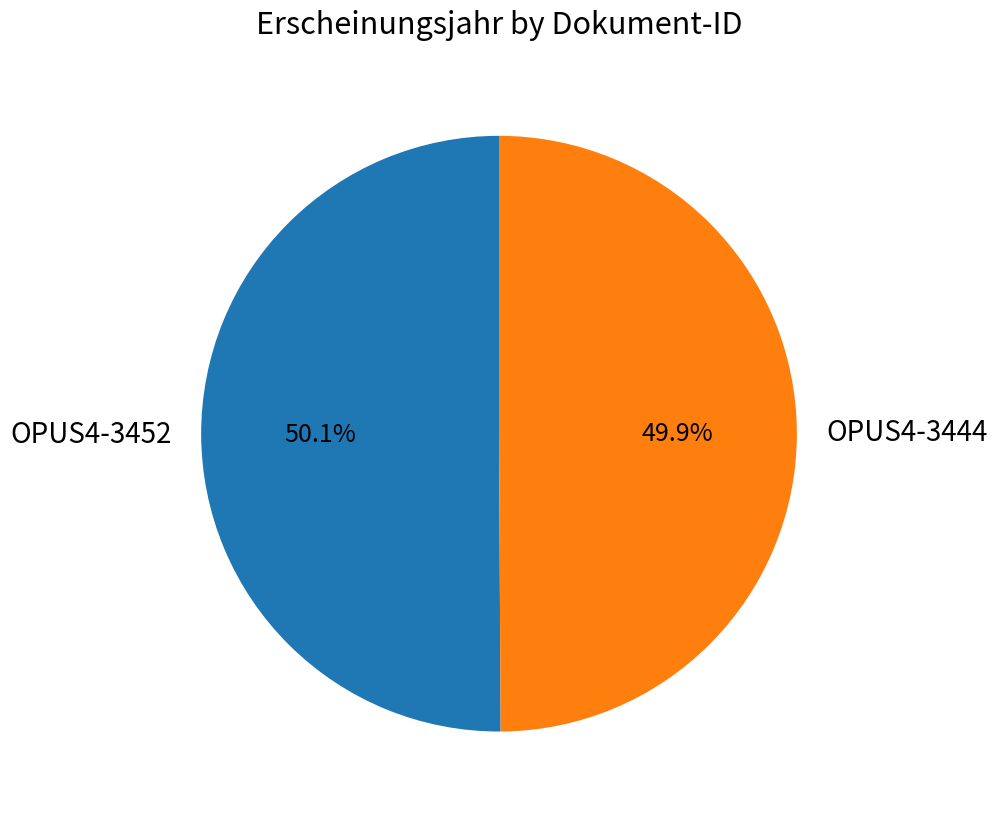

What is the ratio of the value at OPUS4-3444 to the value at OPUS4-3452?

1.0